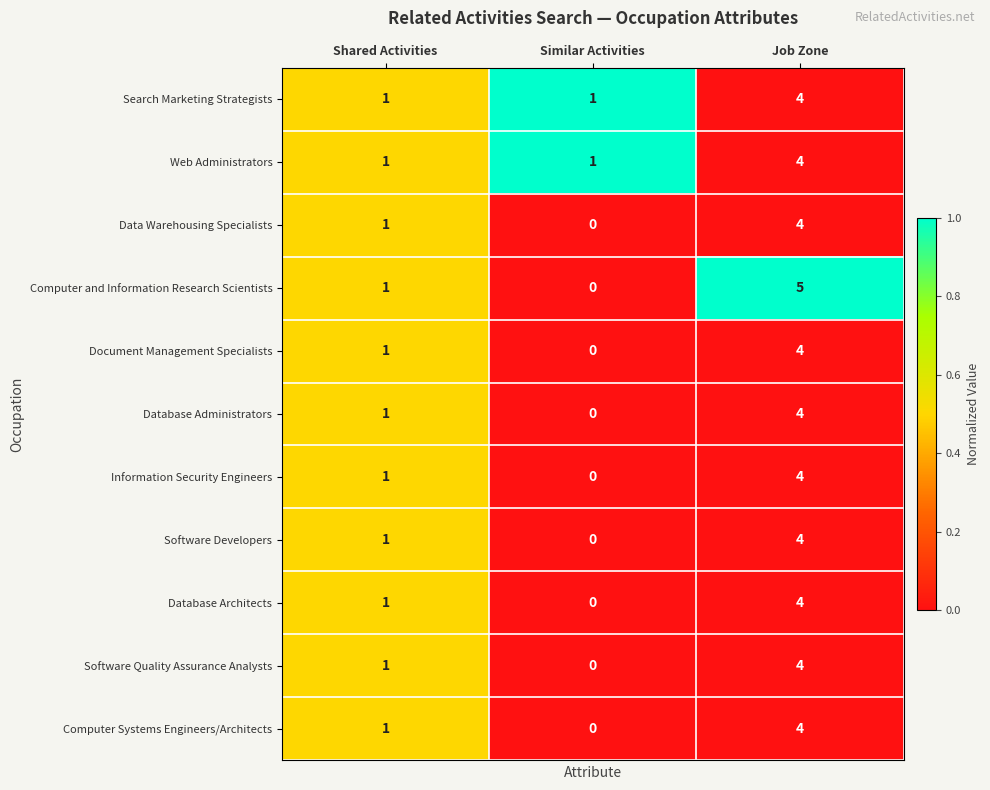

What value does the Computer and Information Research Scientists series have at Job Zone?

5